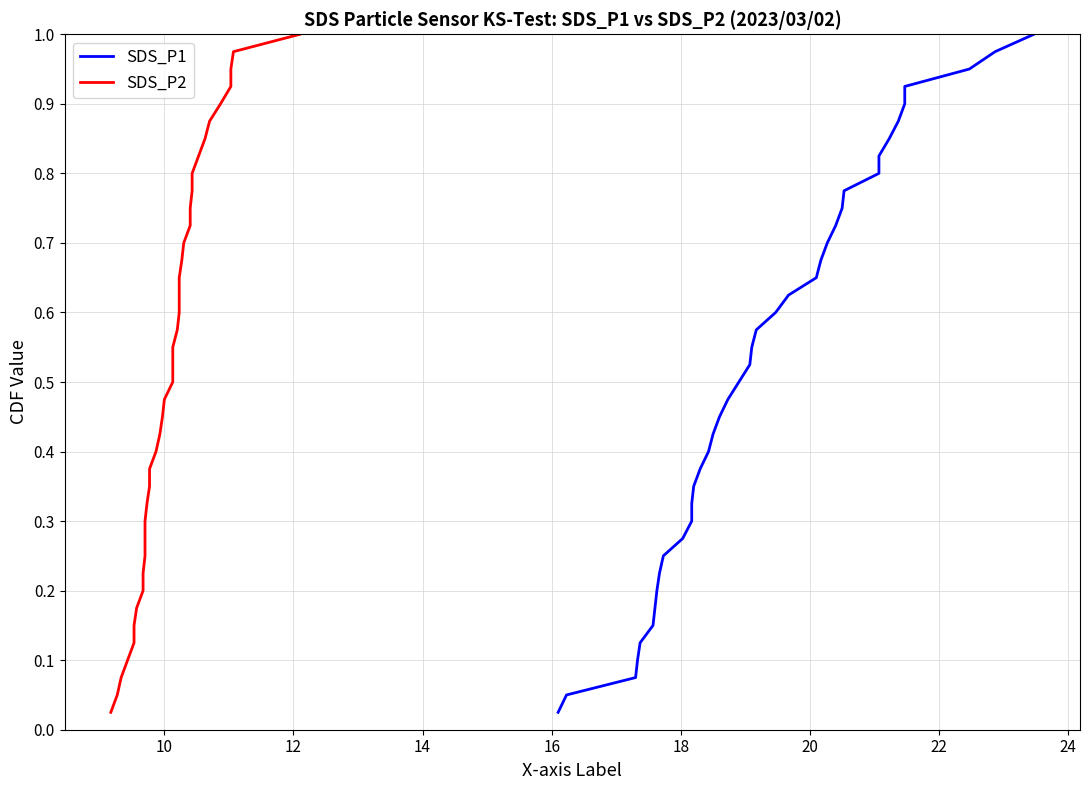

True or false: SDS_P1 and SDS_P2 cross at least once.

False